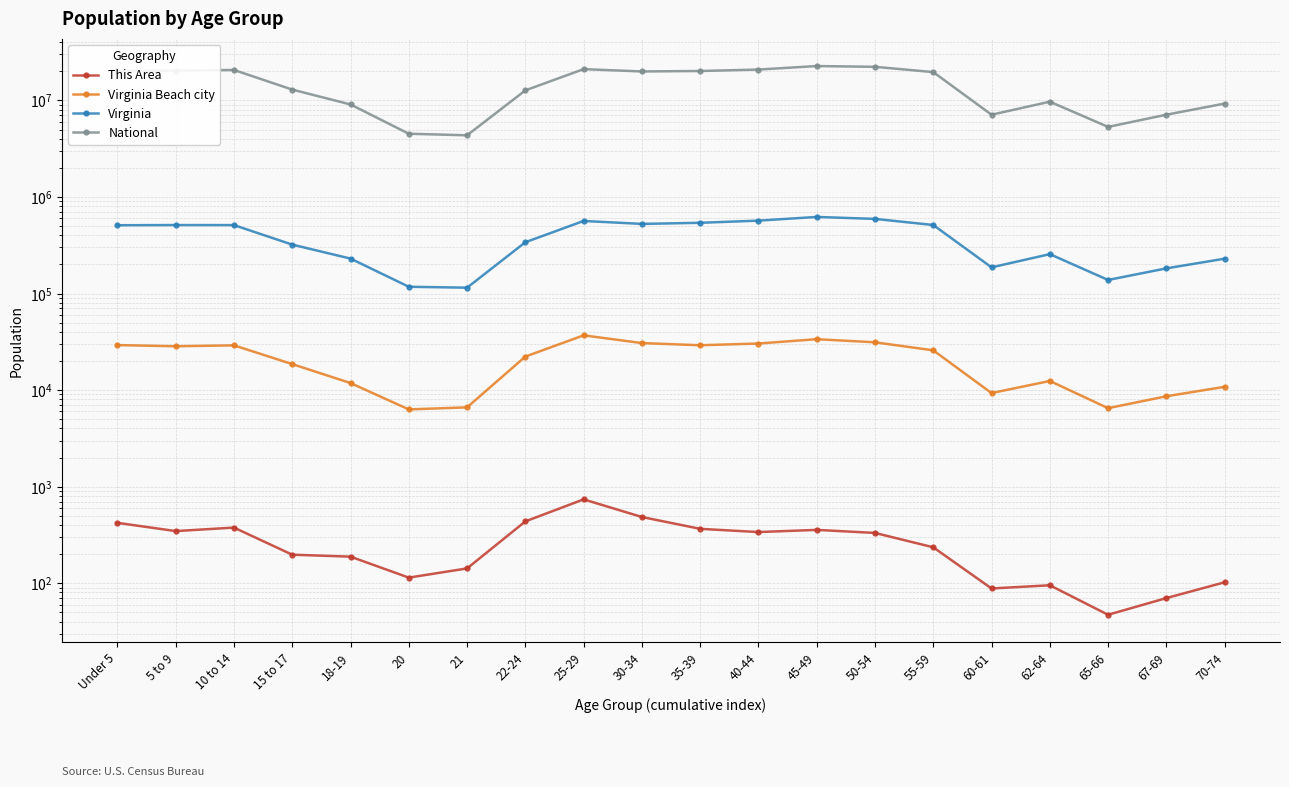

True or false: Virginia Beach city and National cross at least once.

False